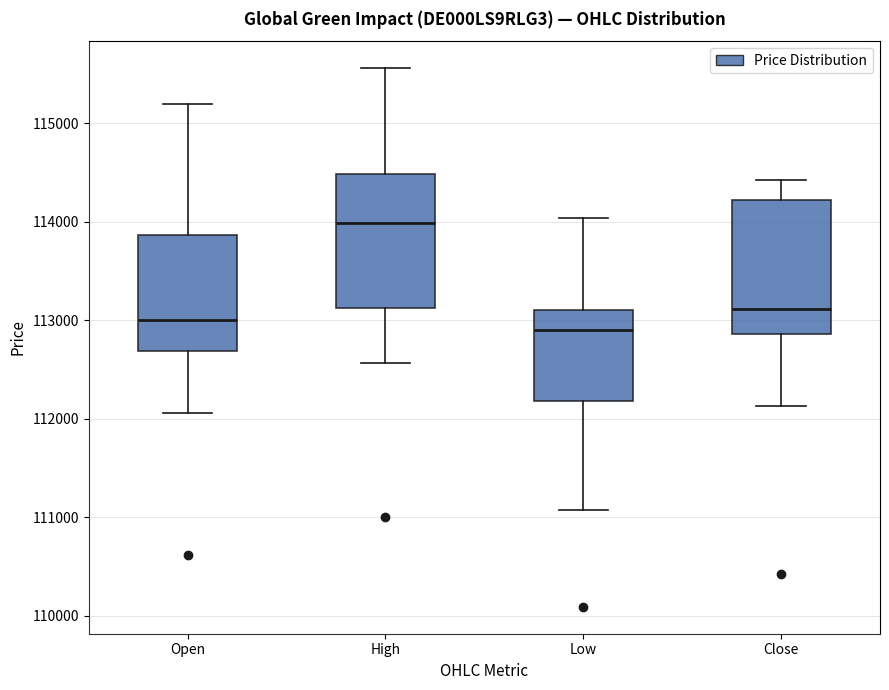

Which box has the lowest median line?

Low